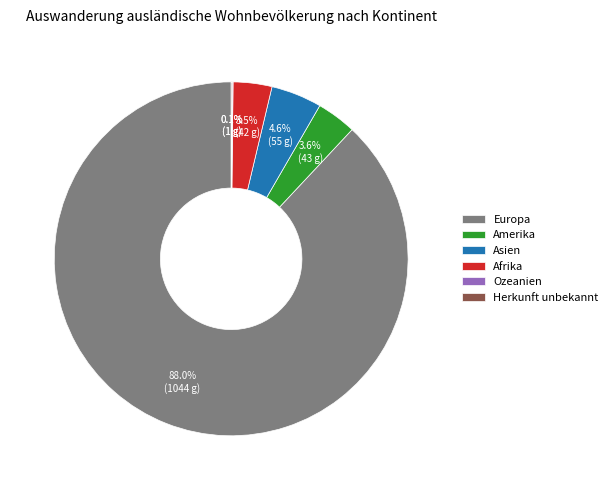

Which slice is the largest?

Europa